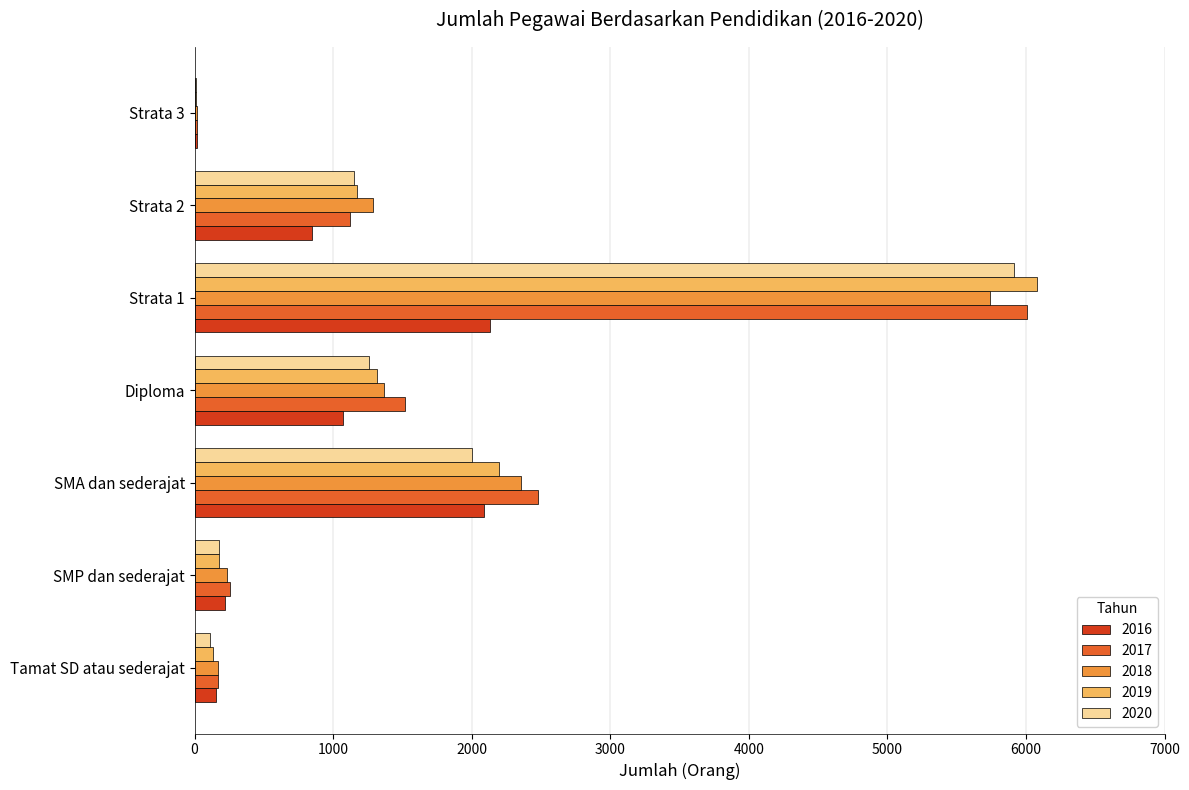

What are all the series names shown in the legend?

2016, 2017, 2018, 2019, 2020